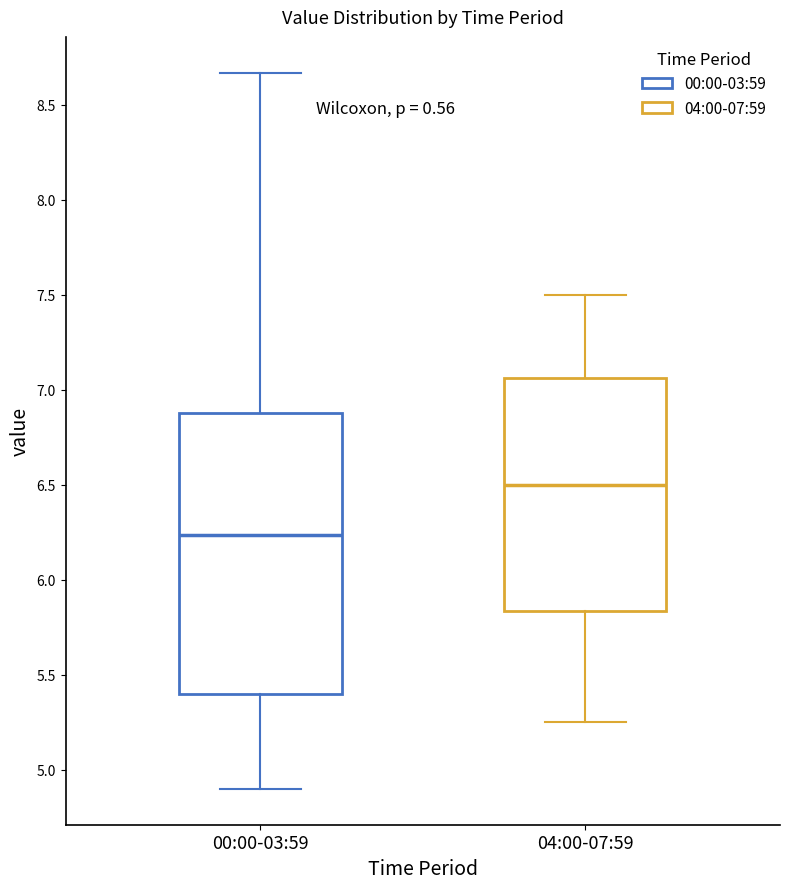

Comparing the boxes themselves (not the whiskers), which one is the tallest?

00:00-03:59